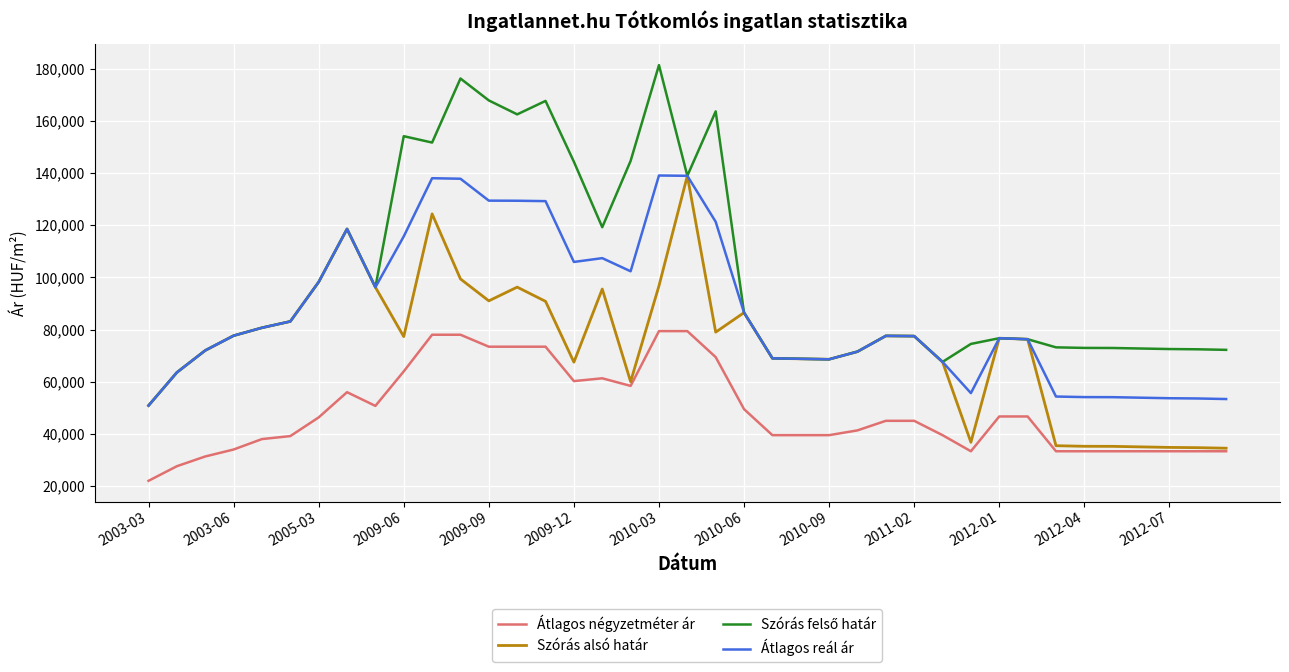

What is the minimum value shown in the chart?

22000